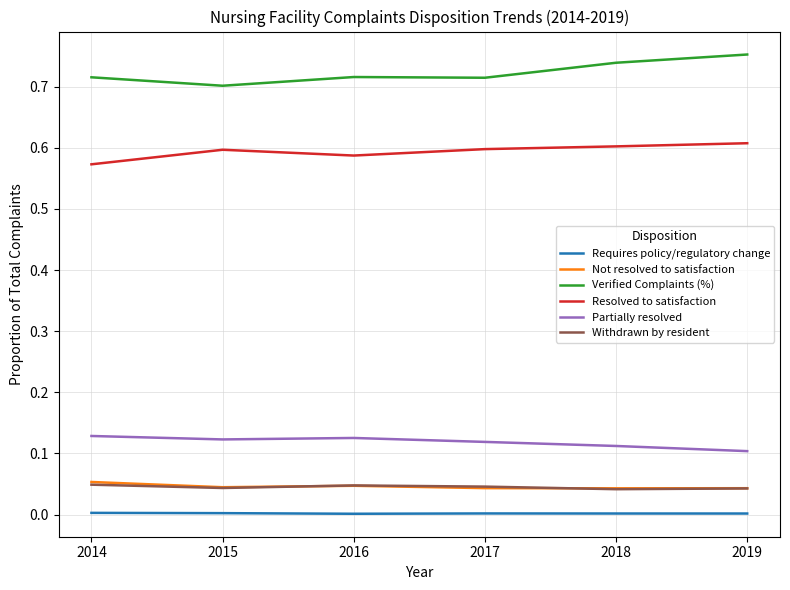

Is this an area chart (filled region under the line)?

No